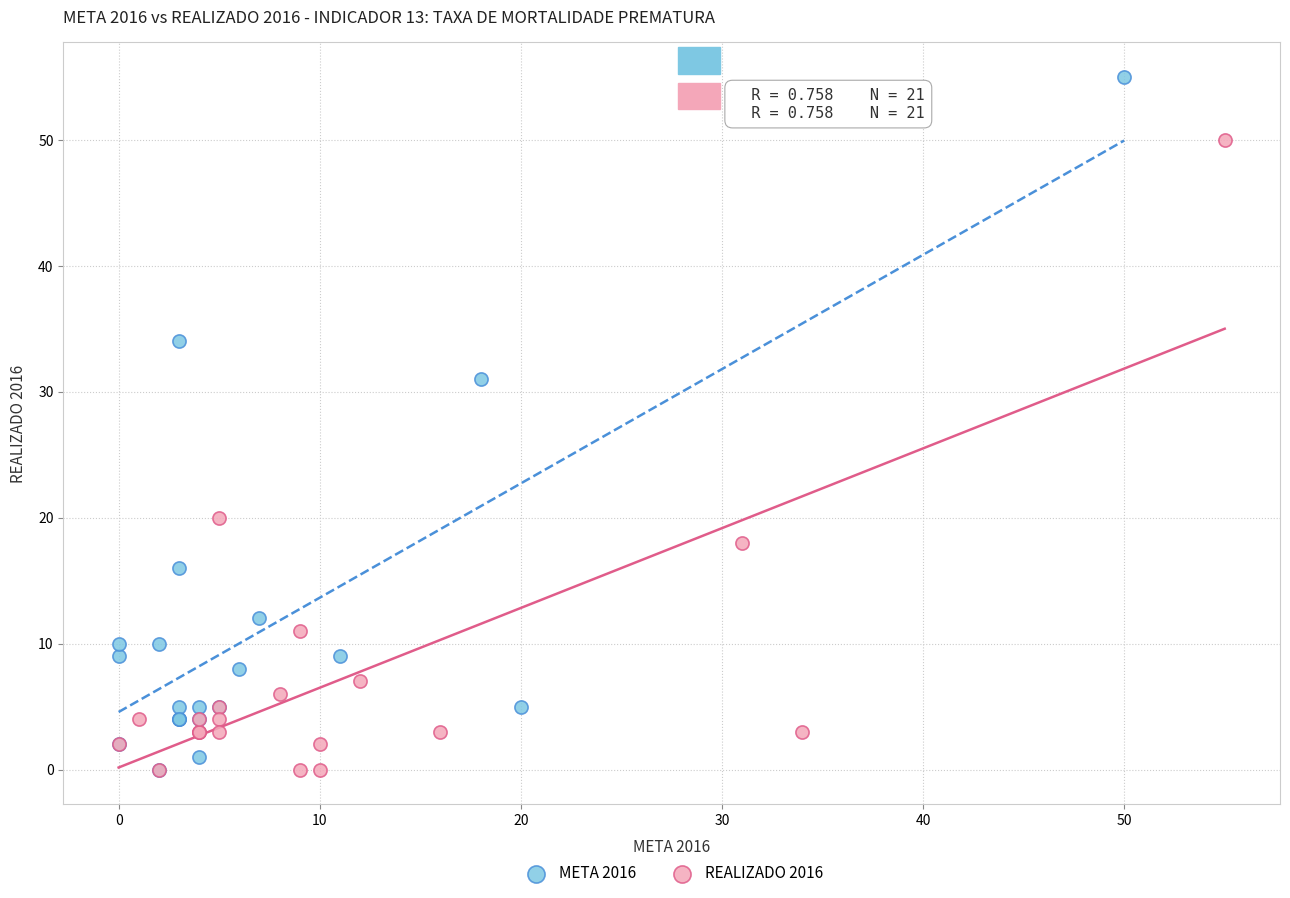

Which series has the largest Y range (max minus min)?

META 2016